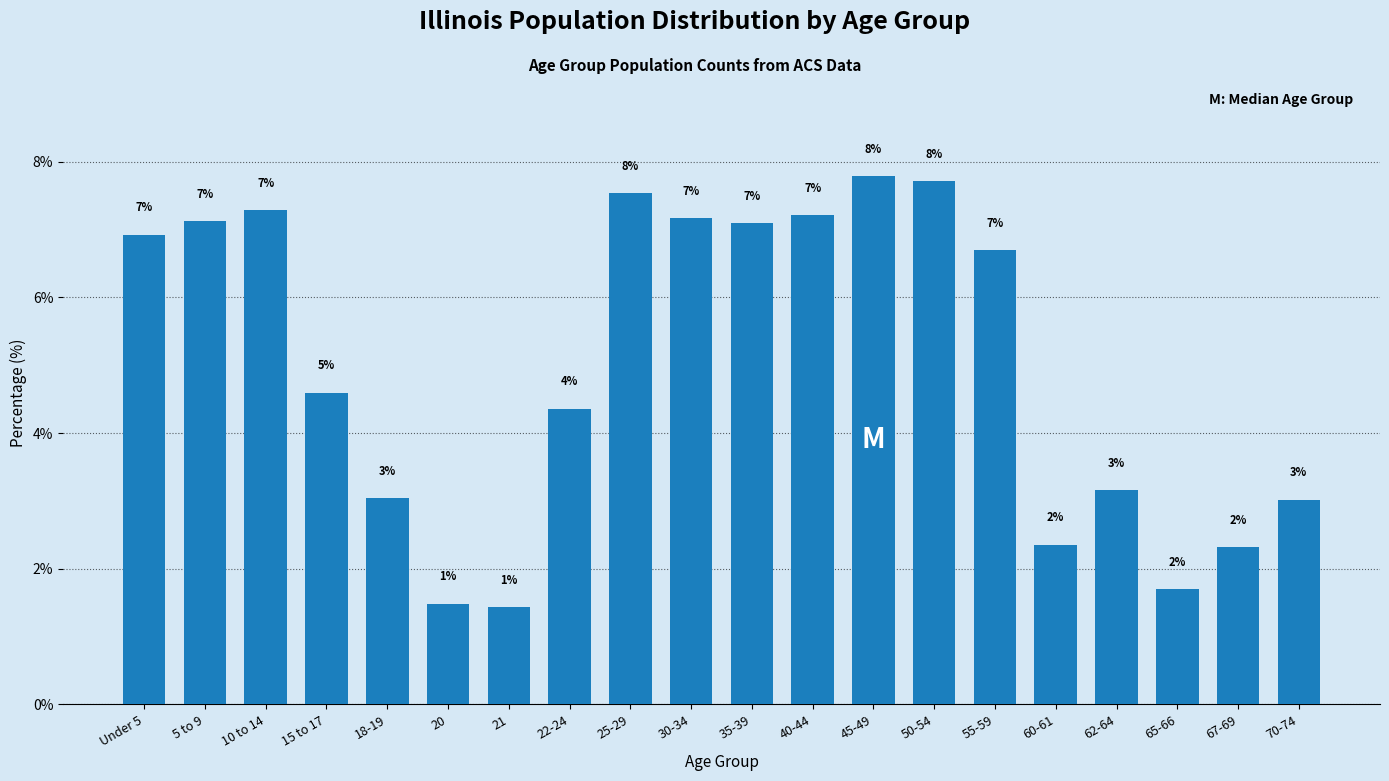

Does the chart contain any negative values?

No